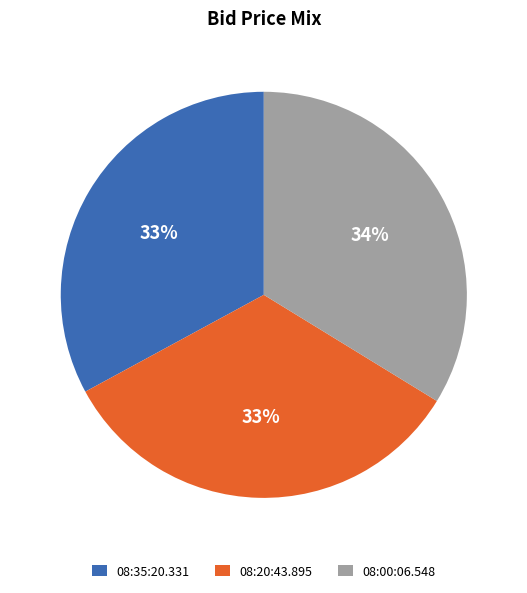

Is 08:20:43.895 the majority of the pie?

No